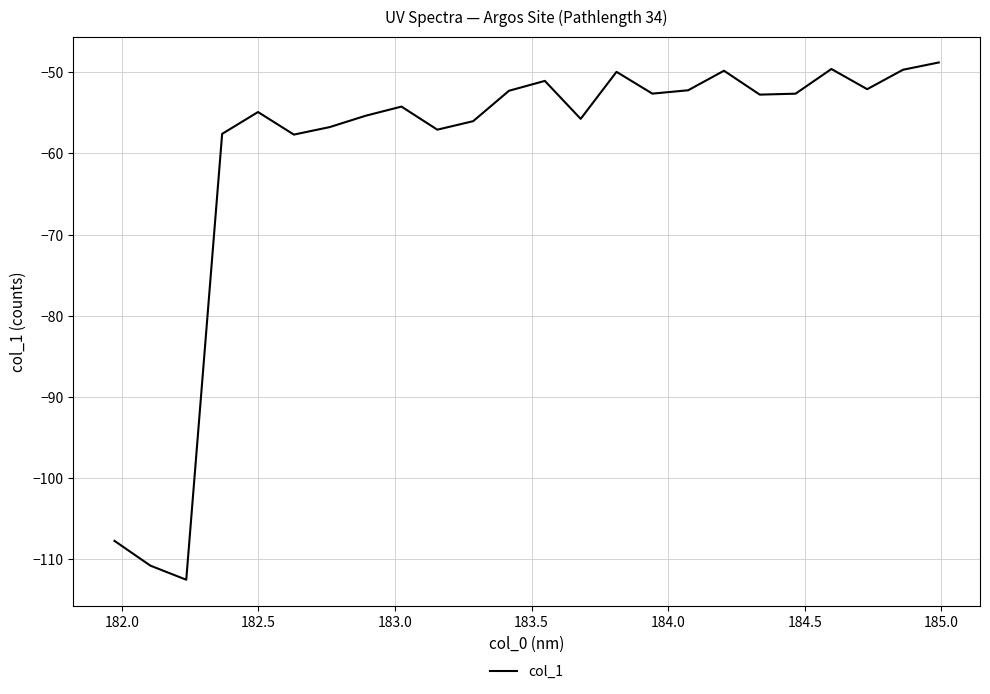

What is the maximum value shown in the chart?

-48.8